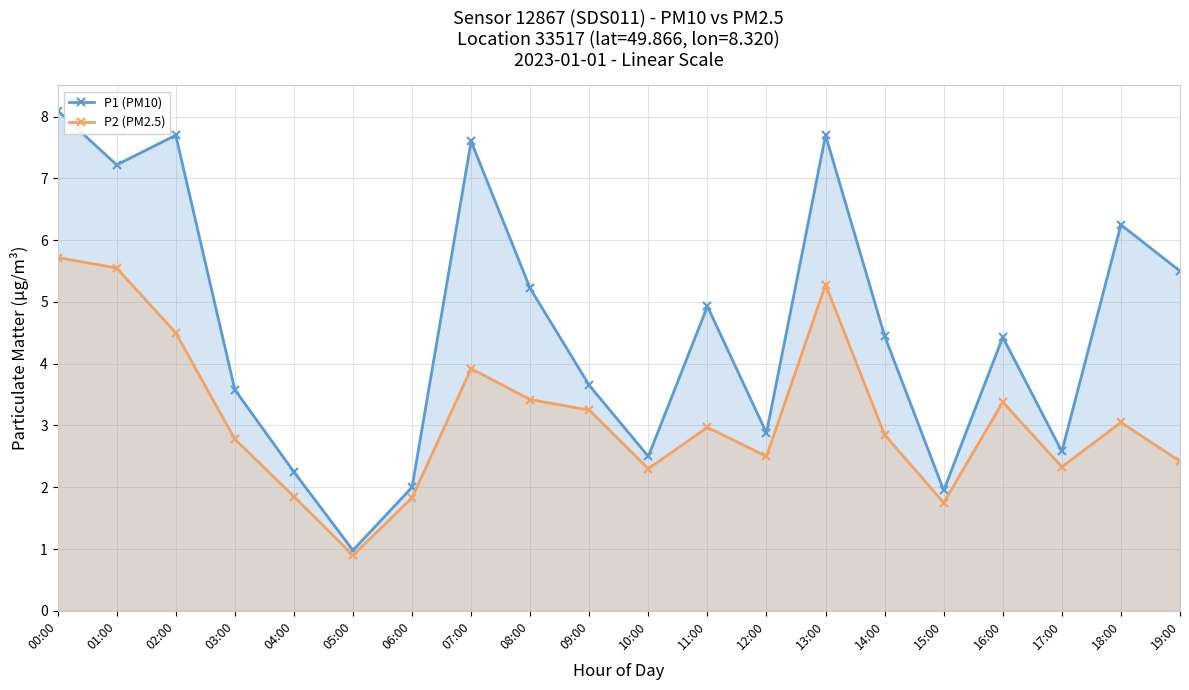

Reading left to right, list all the values displayed in this chart.

P1 (PM10): 8.1	7.2	7.7	3.6	2.2	1.0	2.0	7.6	5.2	3.6	2.5	4.9	2.9	7.7	4.5	1.9	4.4	2.6	6.2	5.5
P2 (PM2.5): 5.7	5.5	4.5	2.8	1.9	0.9	1.8	3.9	3.4	3.2	2.3	3.0	2.5	5.3	2.9	1.8	3.4	2.3	3.0	2.4